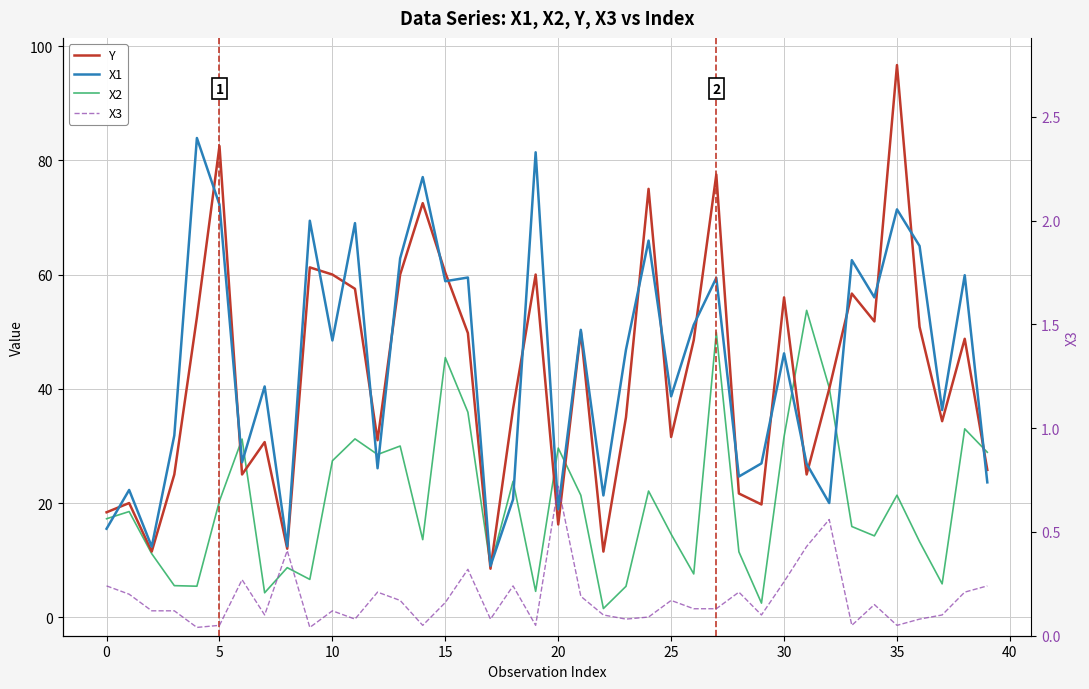

Which category has the highest value in the X2 series?

31